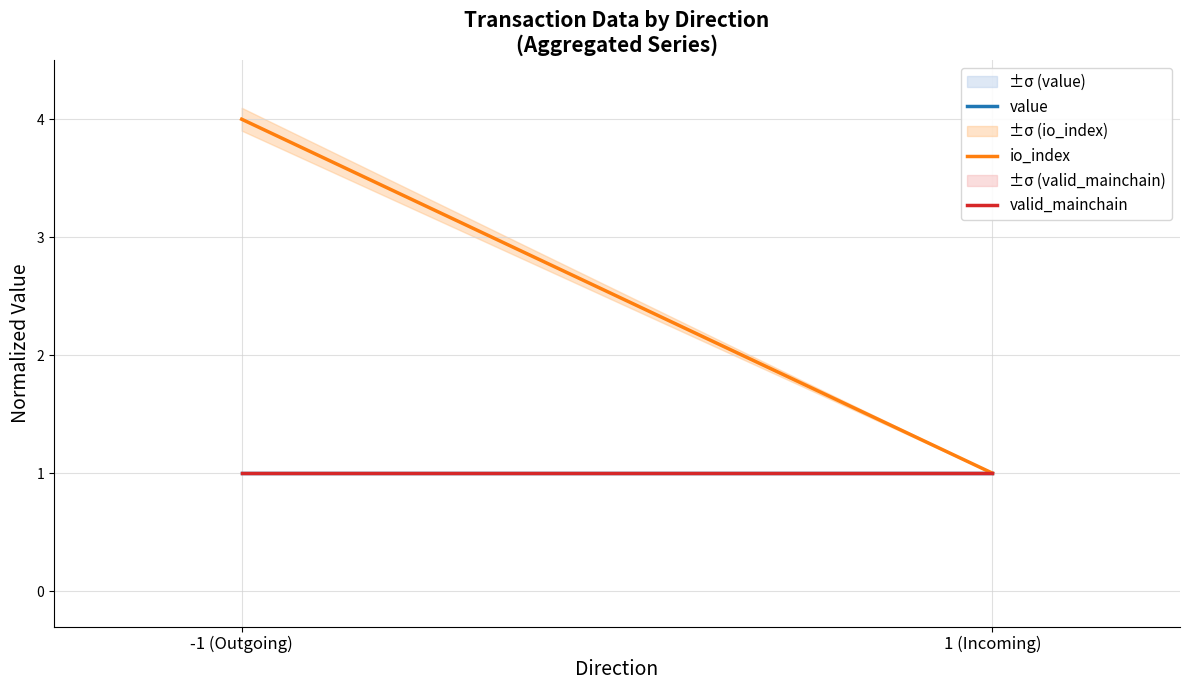

At how many categories does at least one series exceed 1?

1